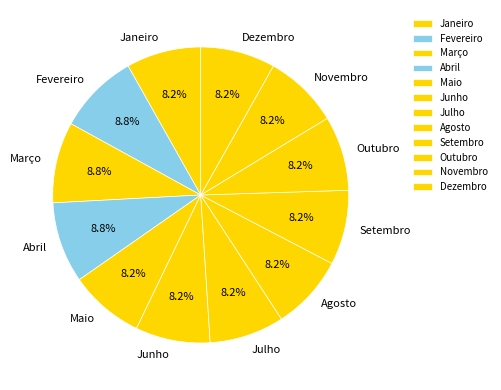

To the nearest percent, what is the average slice percentage?

8%